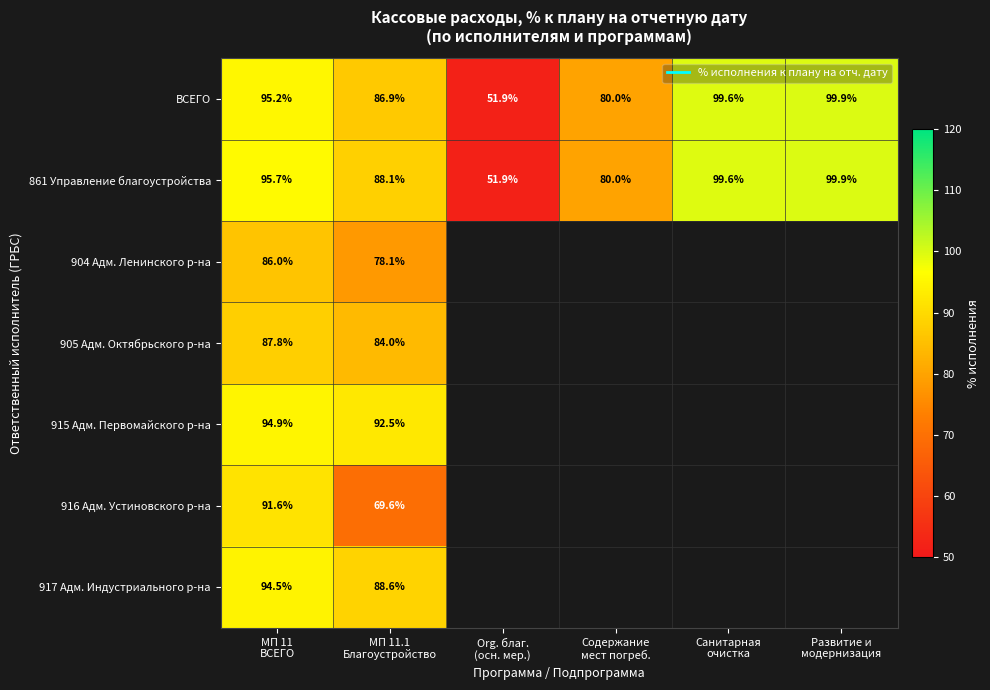

How many positive values does the 905 Адм. Октябрьского р-на series have?

2